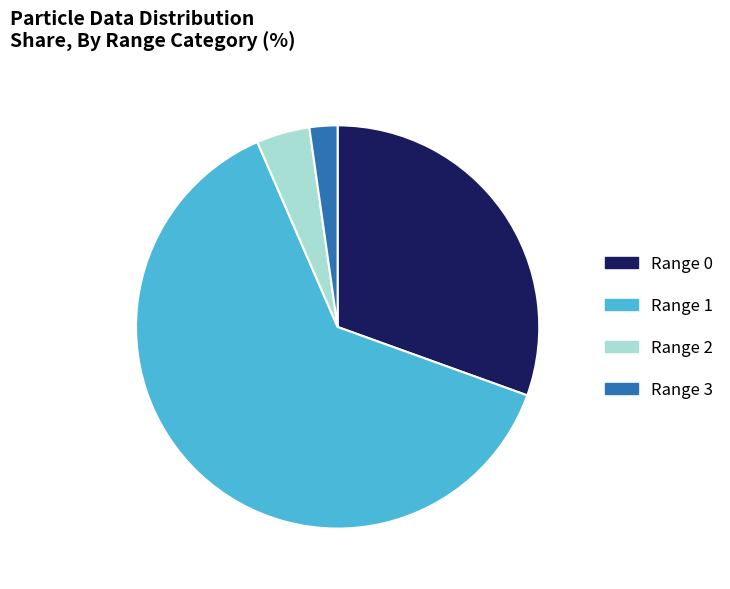

Is there a majority slice in this chart?

Yes